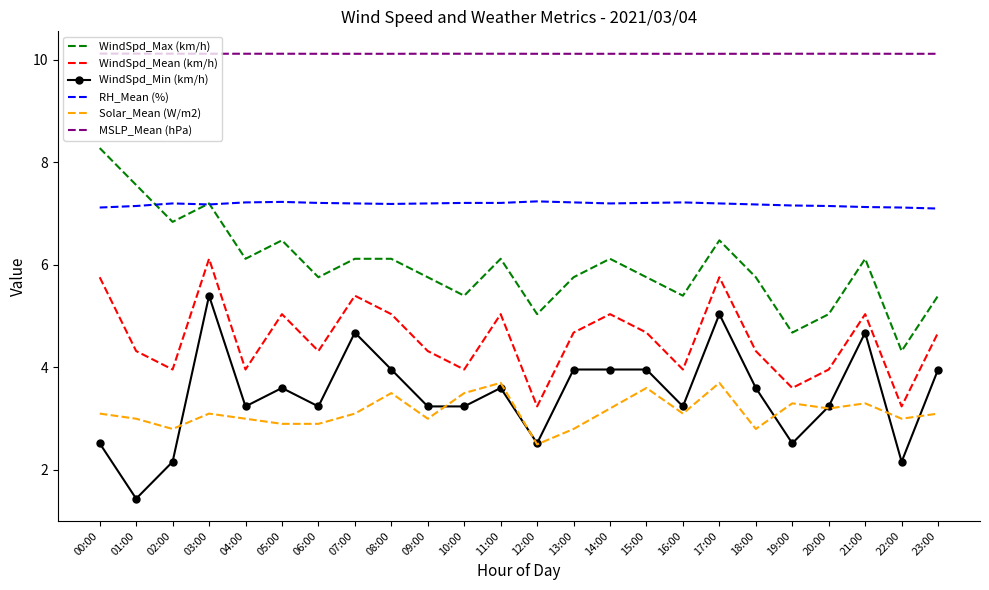

Where is the first local maximum for WindSpd_Max (km/h)?

03:00